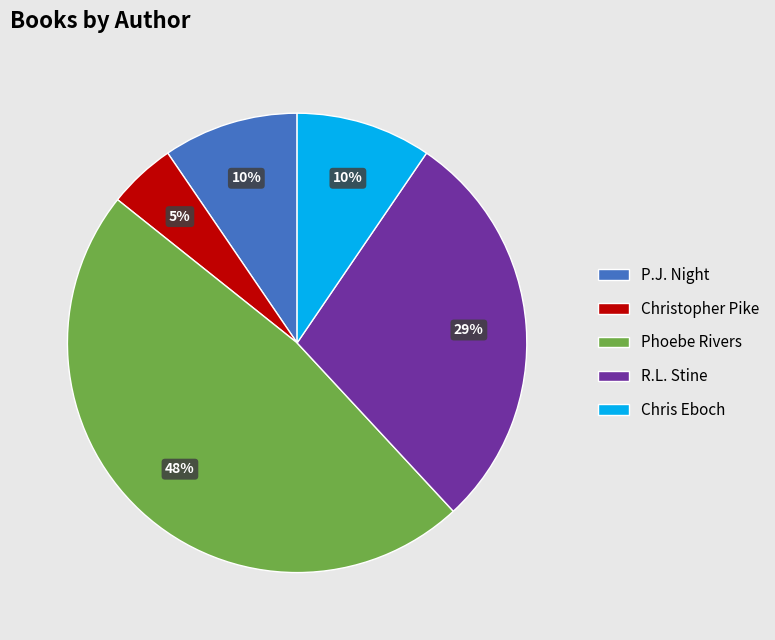

Which slice is the largest?

Phoebe Rivers